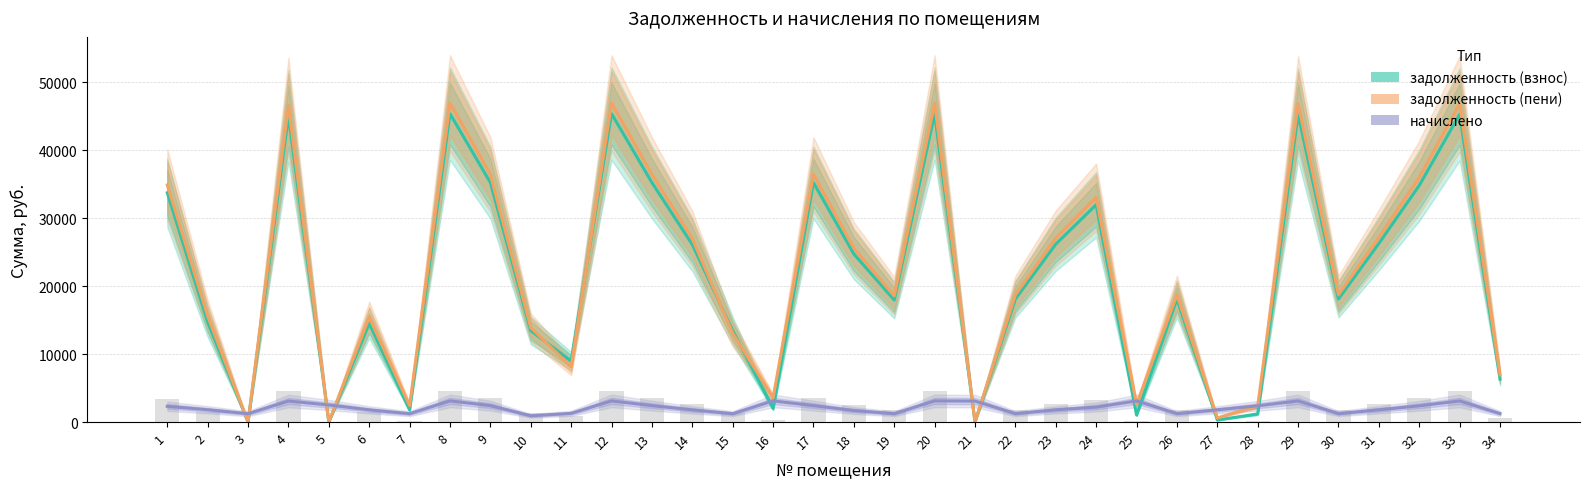

What is the sum of the начислено values at 2 and 28?

4205.6